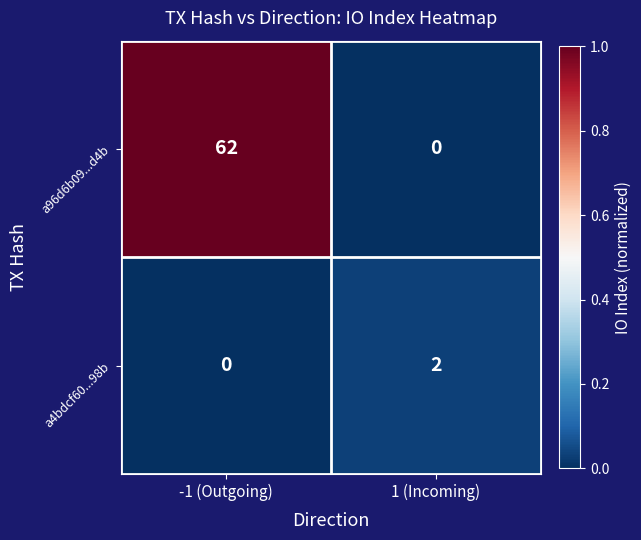

Reading left to right, transcribe all the data shown in this chart.

a96d6b09...d4b: 62	0
a4bdcf60...98b: 0	2